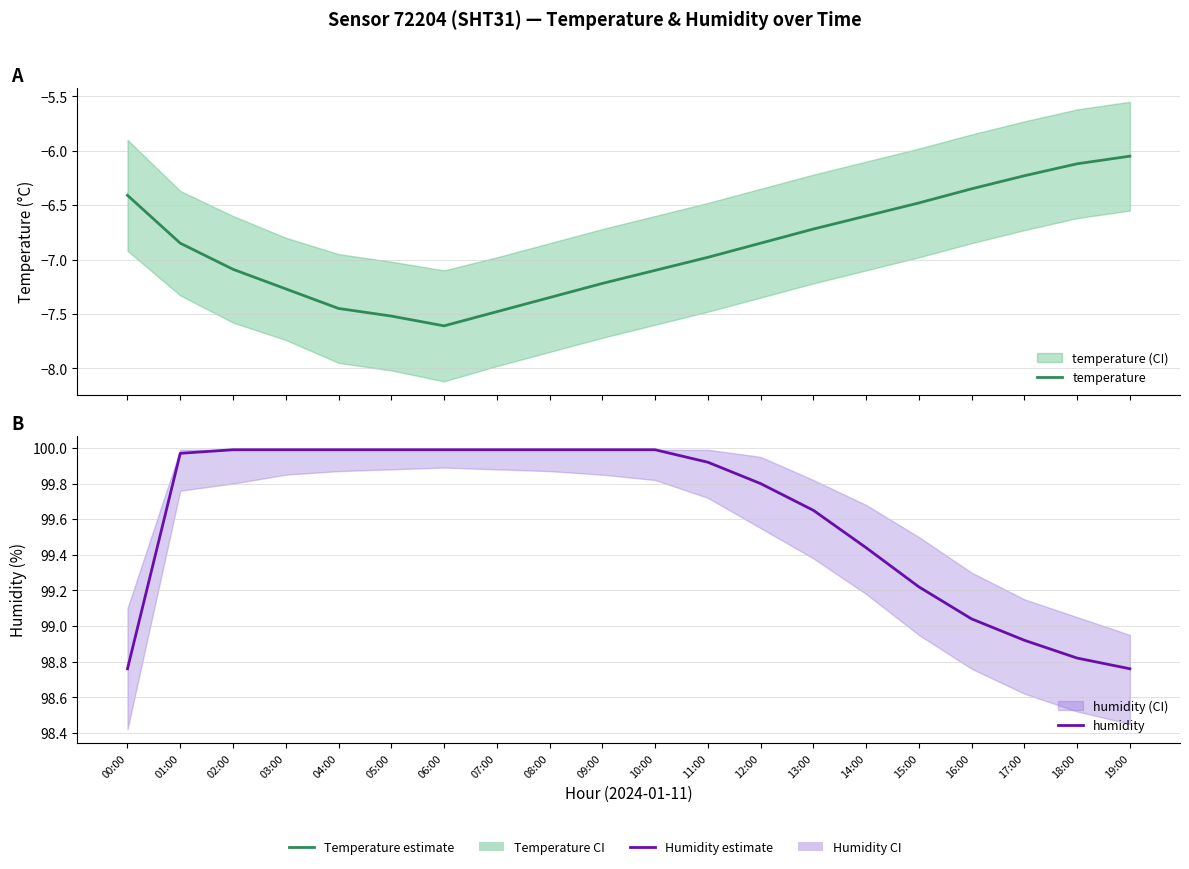

Which label corresponds to the smallest value in the chart?

06:00